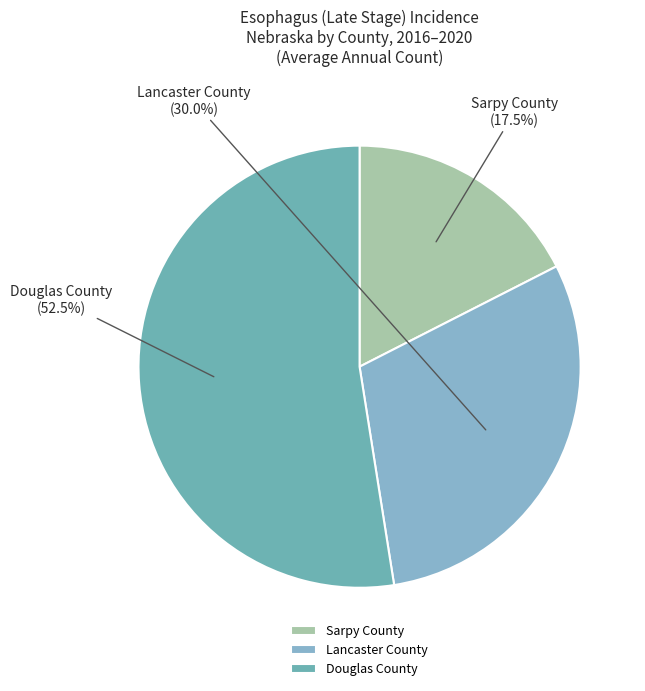

Between Sarpy County and Douglas County, which is larger?

Douglas County